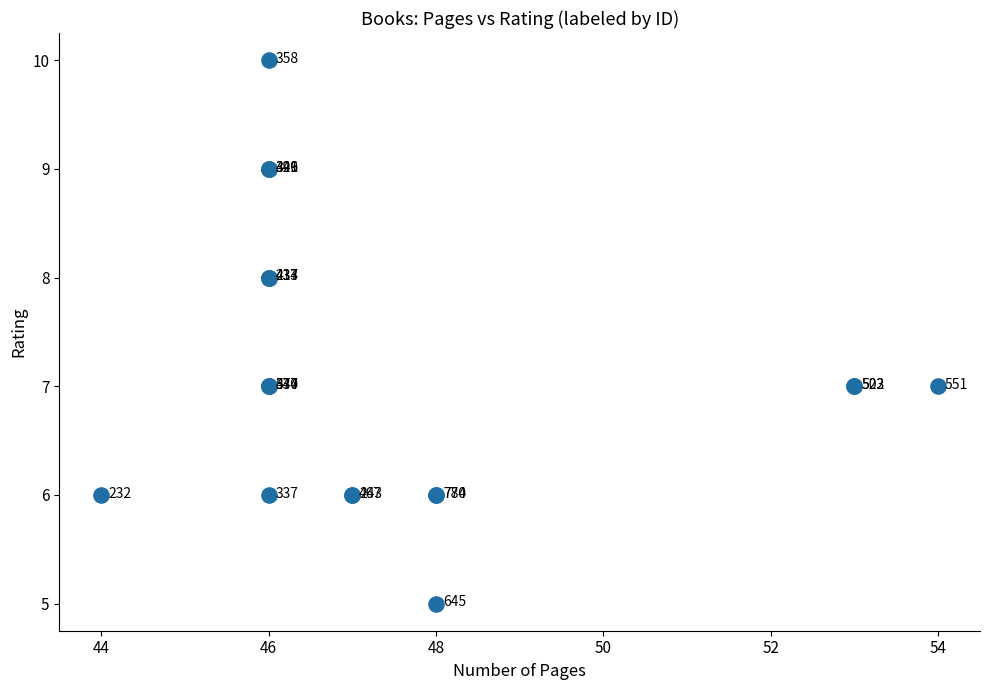

What Y value in the scatter plot is closest to 7?

7